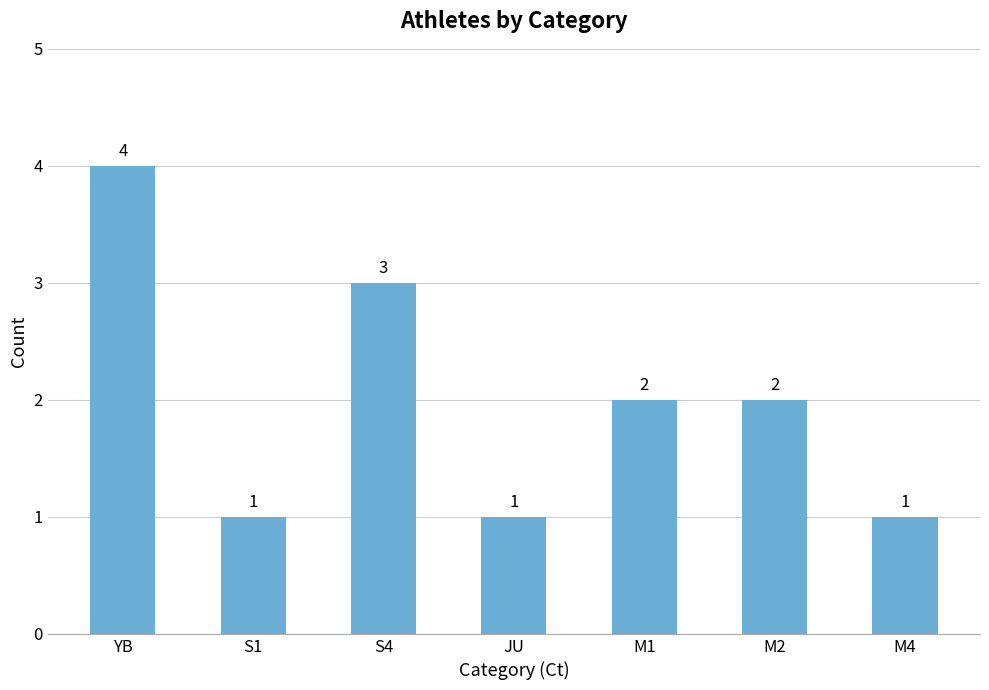

At which label does the data first exceed 2?

YB